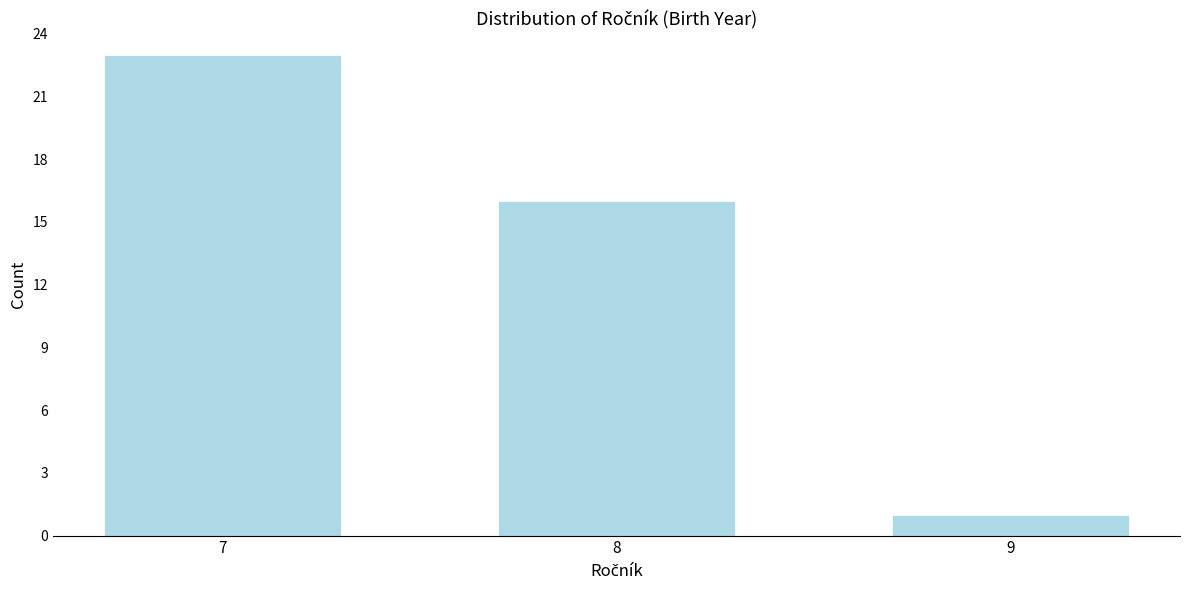

Reading left to right, extract all data points from this chart.

23	16	1